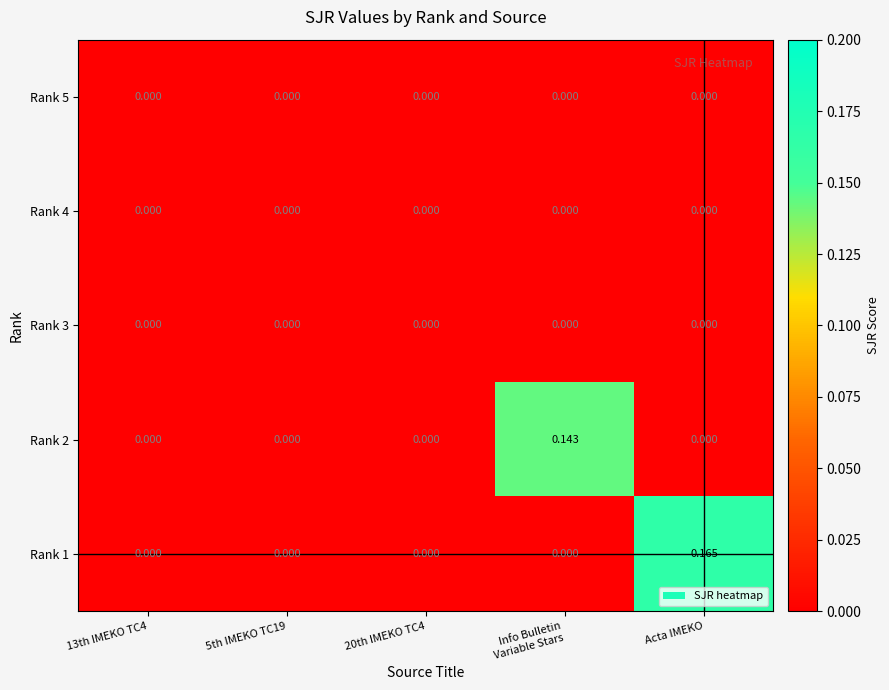

At which category is the sum across all series the highest?

Acta IMEKO